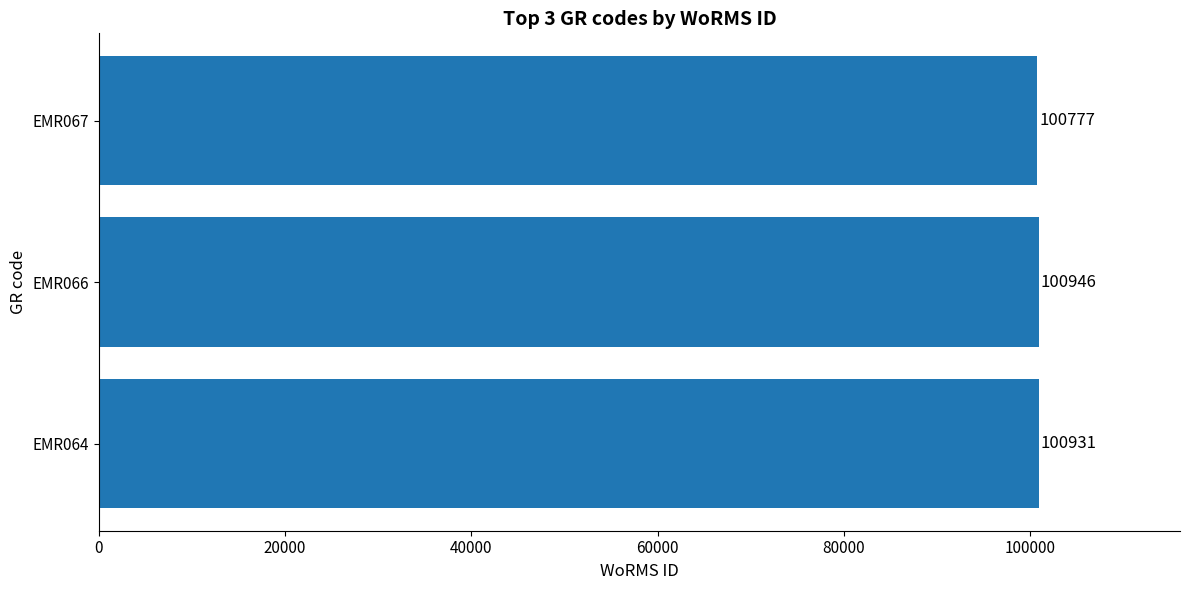

At which label is the value closest to 100861?

EMR064